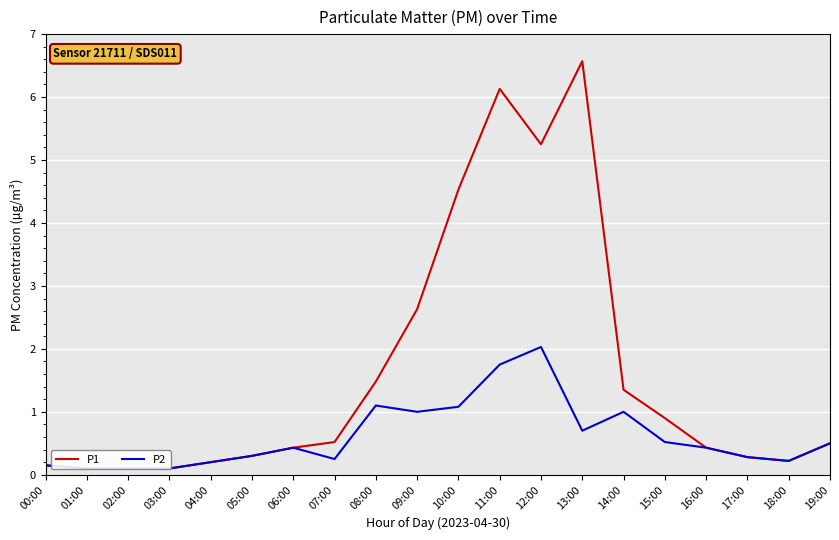

The P1 series shows 0.5 at 17:00. True or false?

False